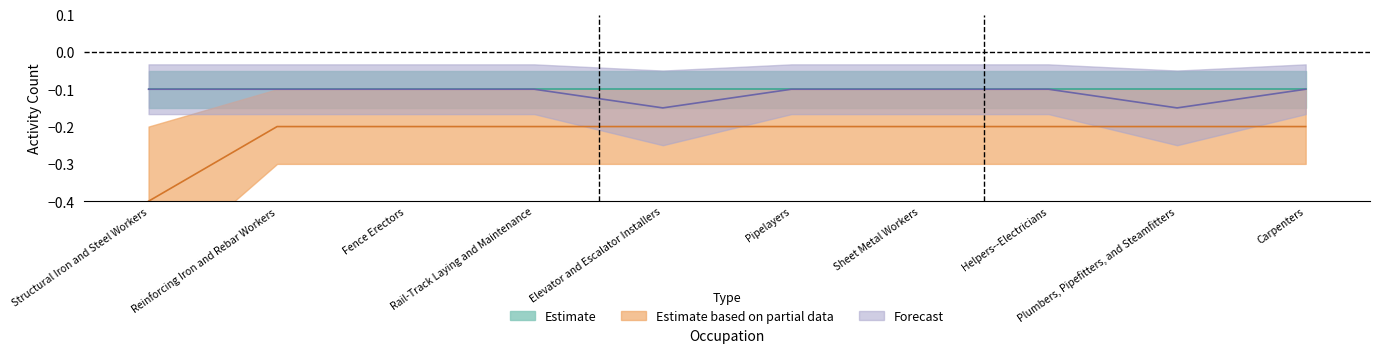

Is it true that Similar Activities equals -0.2 at Elevator and Escalator Installers?

True